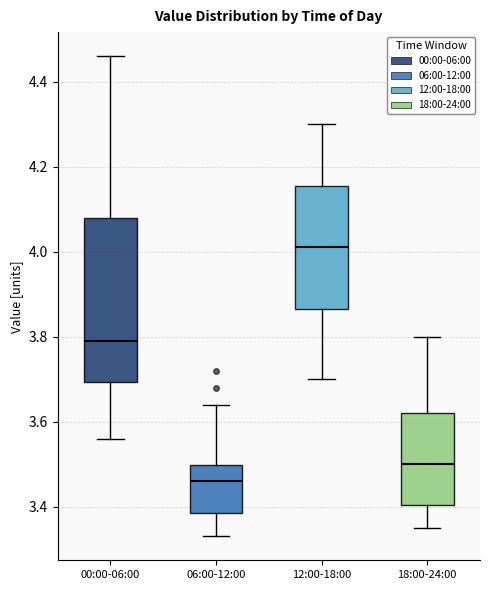

Which box's median line is the highest?

12:00-18:00